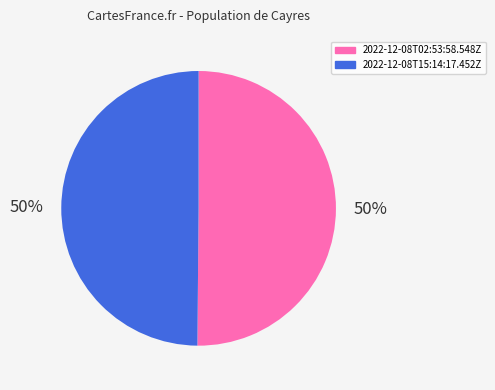

To the nearest percent, what portion does 2022-12-08T02:53:58.548Z represent?

50%